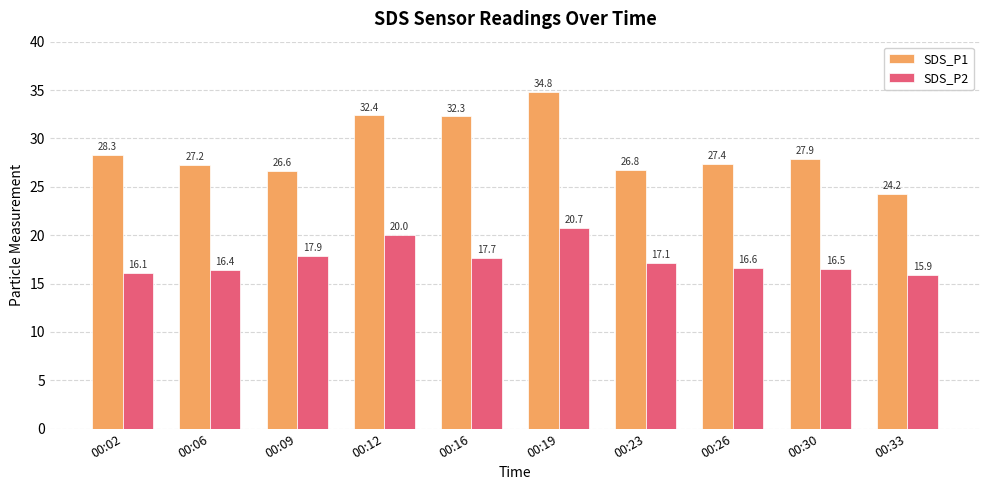

What is the value of the SDS_P2 bar at the 6th from the left?

20.7